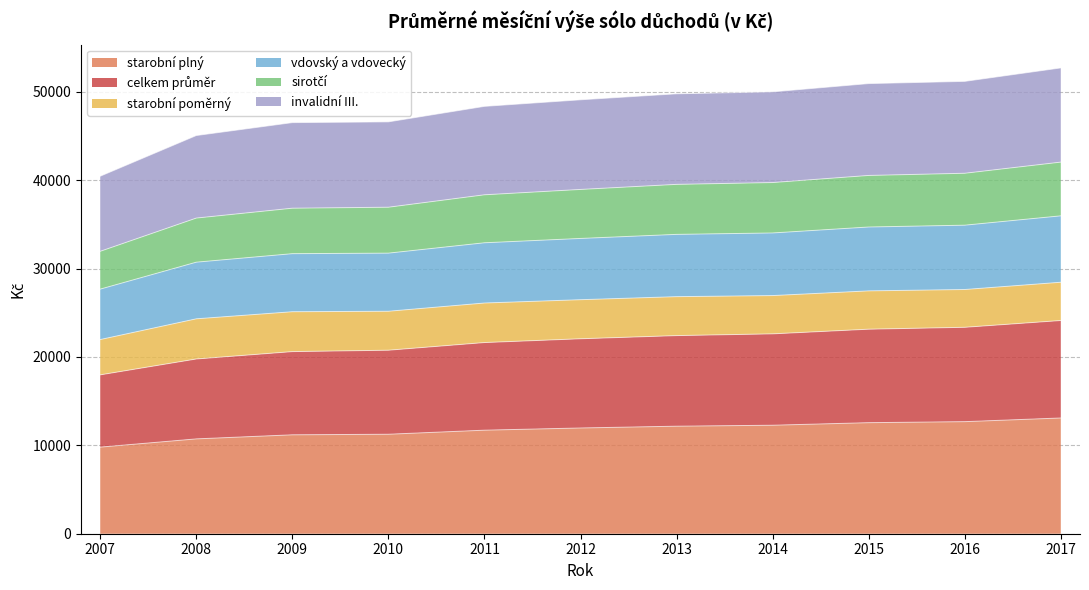

The value of starobní plný at 2011 is 16872.0. True or false?

False